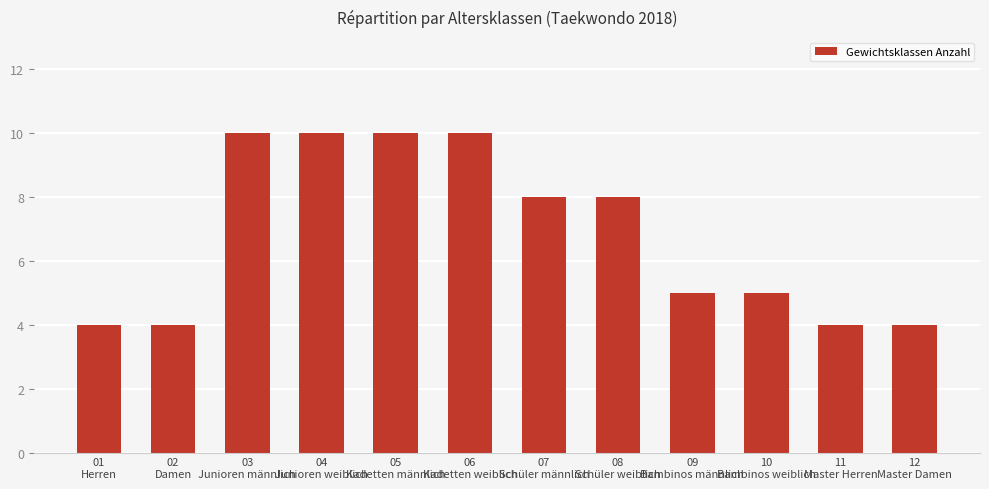

What value does the data have at 12
Master Damen?

4